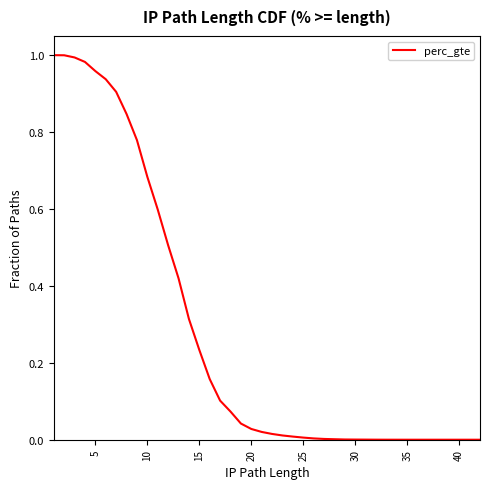

How many values are above zero?

37